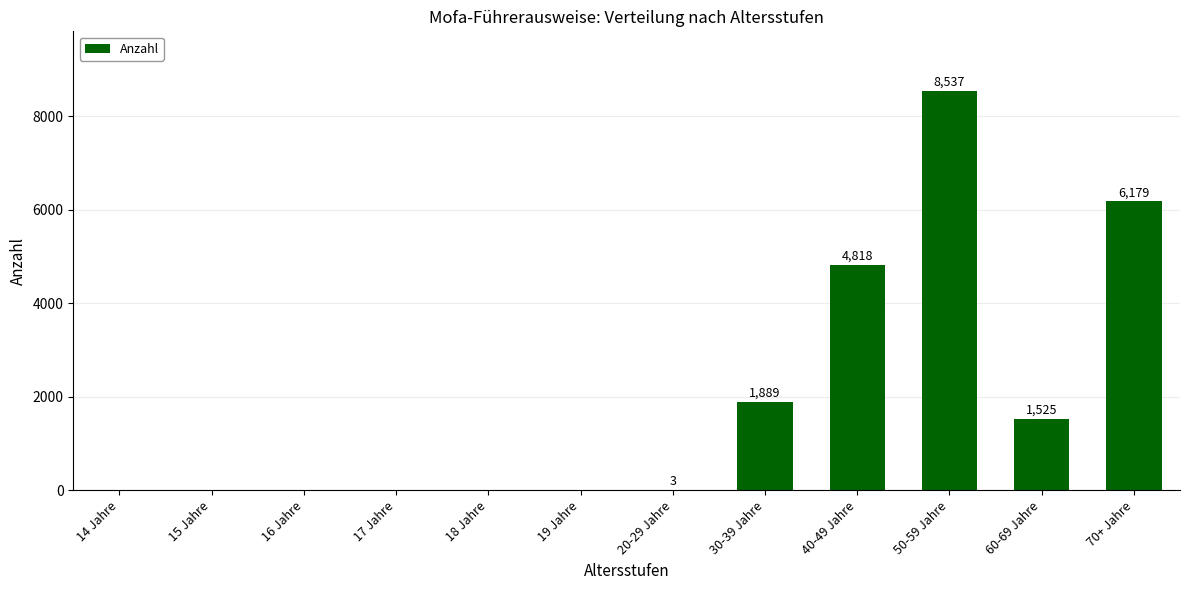

True or false: the data shows -4526 at 16 Jahre.

False